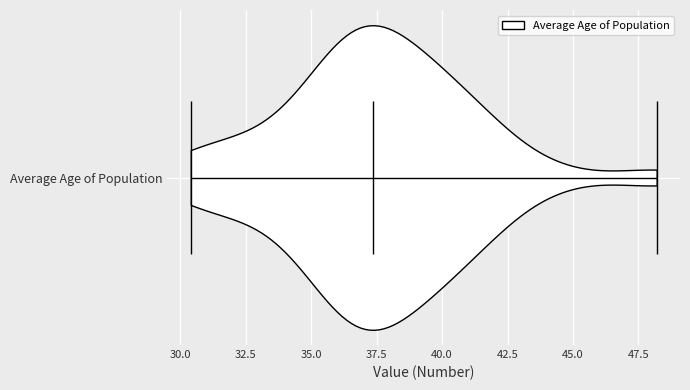

Read this violin plot against the x-axis: where its median line is, and the lowest and highest points the violin reaches. The values are not printed on the chart, so give them approximately, as read against the axis.

median line 37.5, lowest point 30.5, highest point 48.0